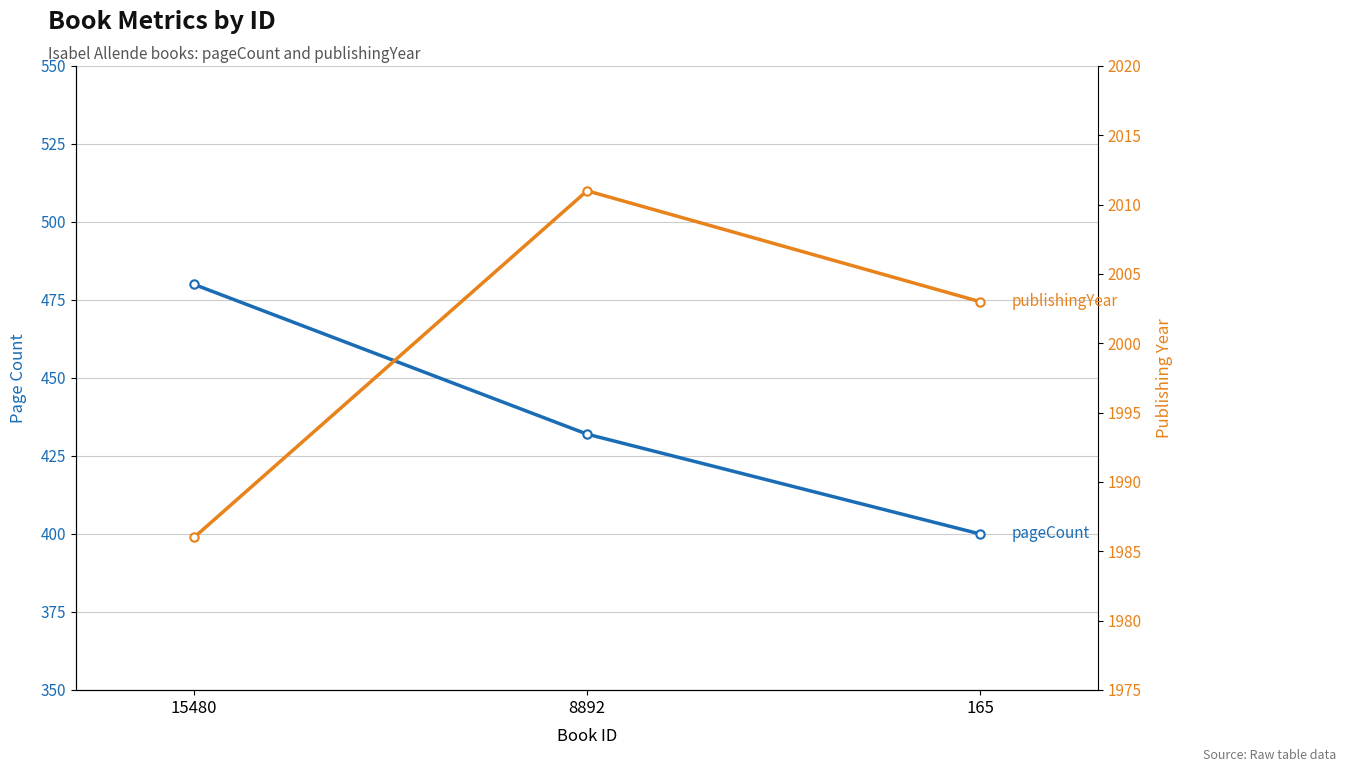

Count the publishingYear values in the range 1986 to 2011.

3